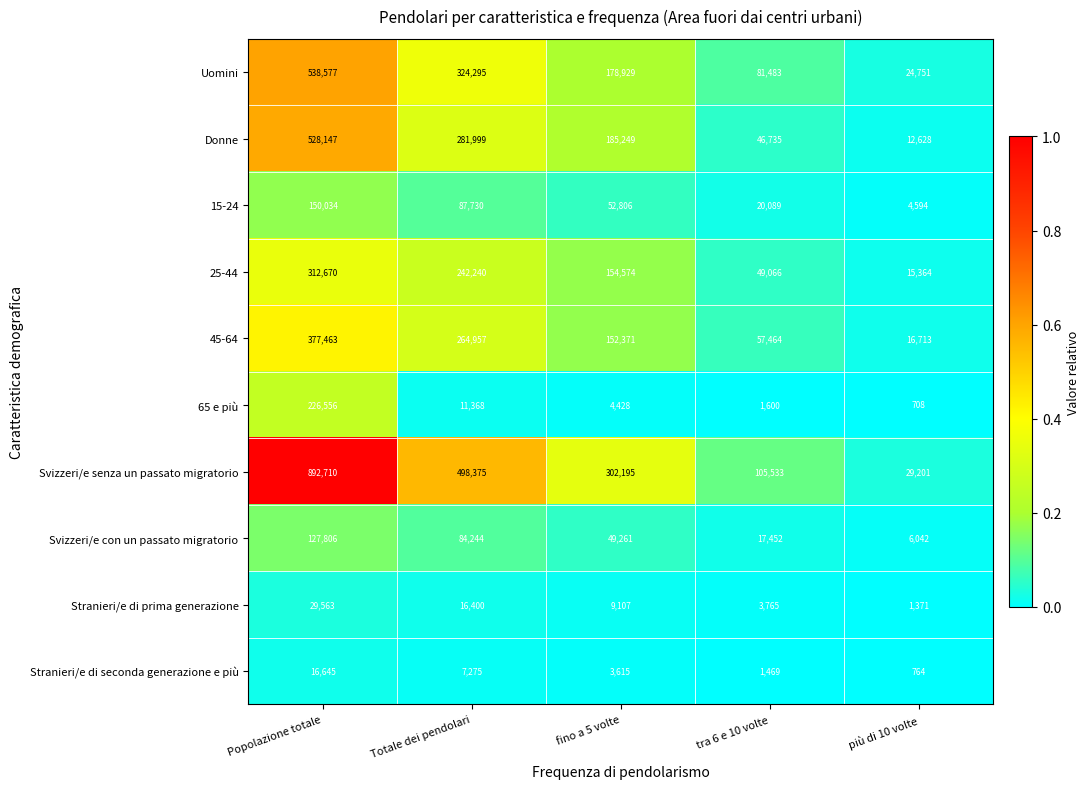

What is the total value across all series at fino a 5 volte?

1092535